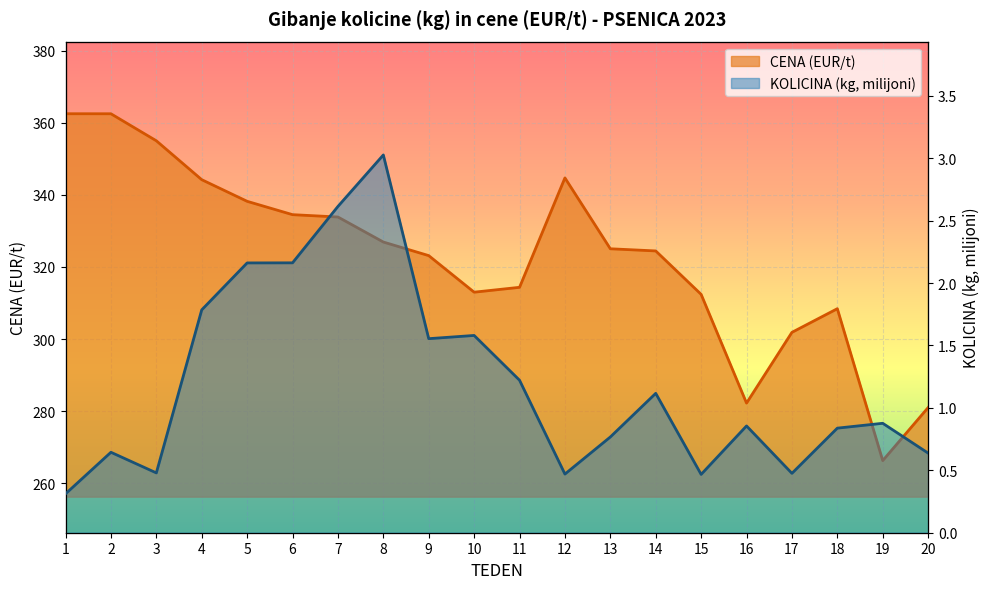

What is the sum of the CENA (EUR/t) values at 14 and 11?

638.8